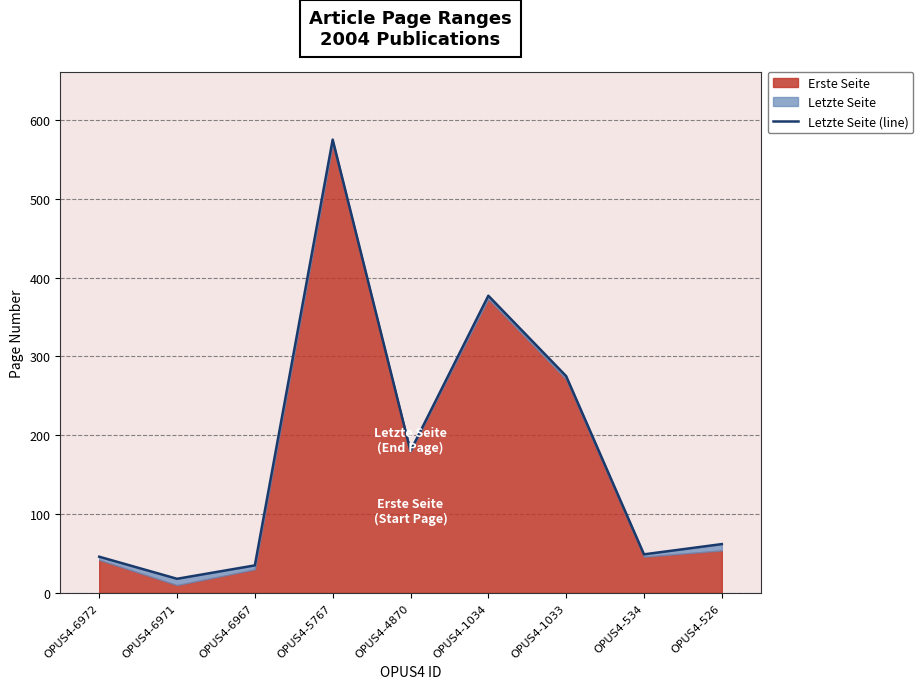

Rank the categories by value from lowest to highest.

OPUS4-6971, OPUS4-6967, OPUS4-6972, OPUS4-534, OPUS4-526, OPUS4-4870, OPUS4-1033, OPUS4-1034, OPUS4-5767